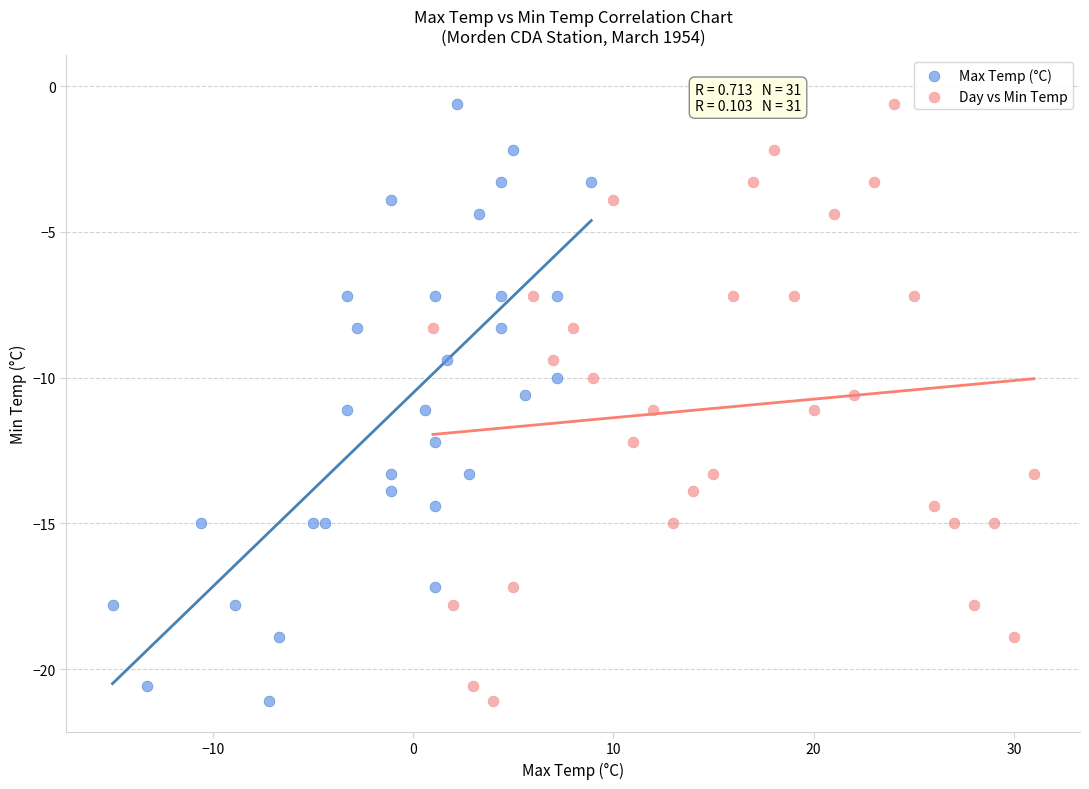

What are all the series names shown in the legend?

Max Temp (°C), Day vs Min Temp